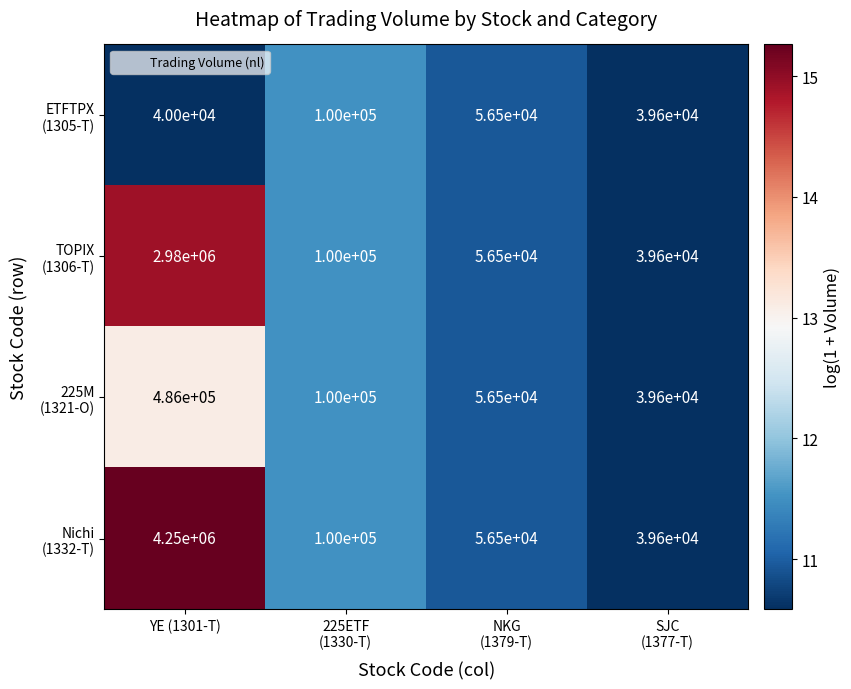

What is the total value across all series at YE (1301-T)?

7756000